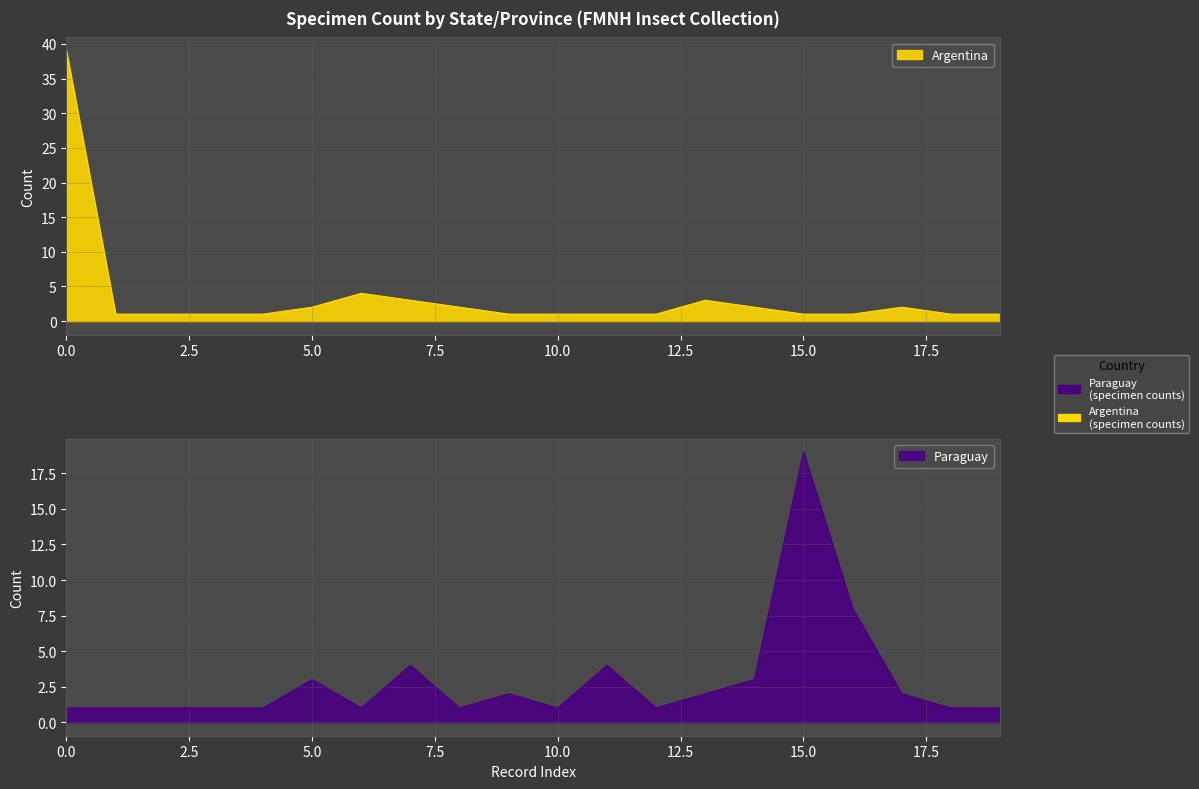

What is the difference between the second highest and second lowest values in the Argentina series?

3